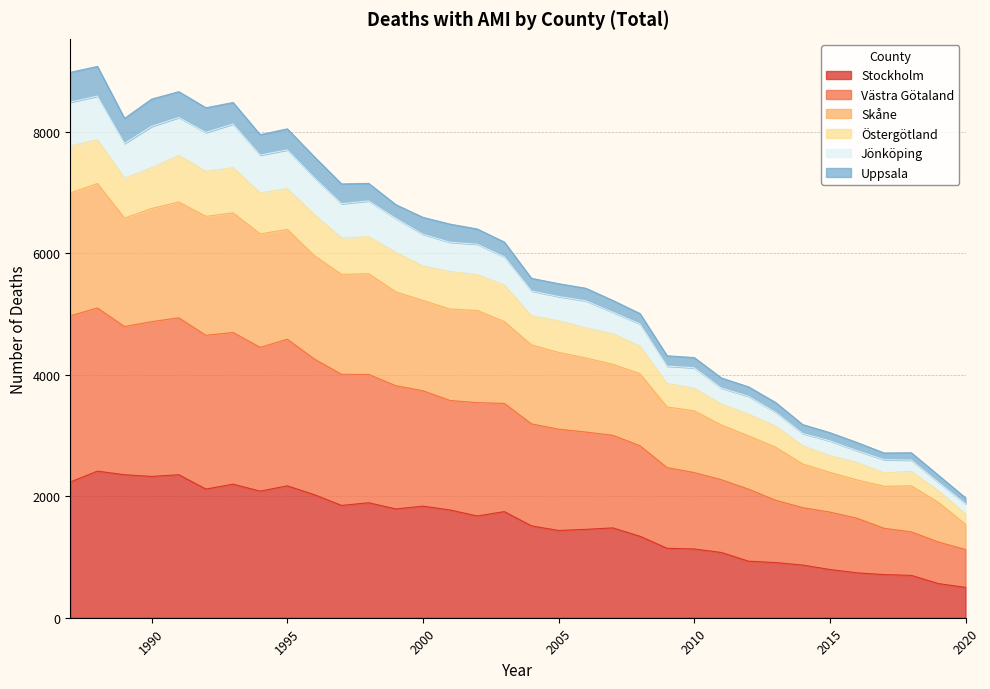

How many interior local valleys does the Östergötland series have?

5